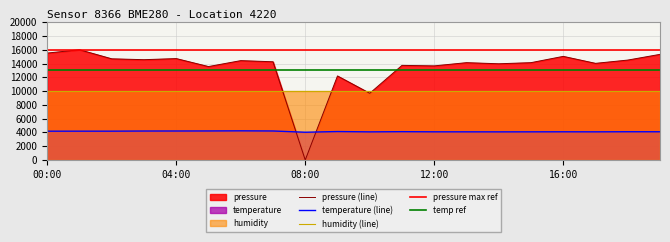

How many interior local valleys does the pressure series have?

7